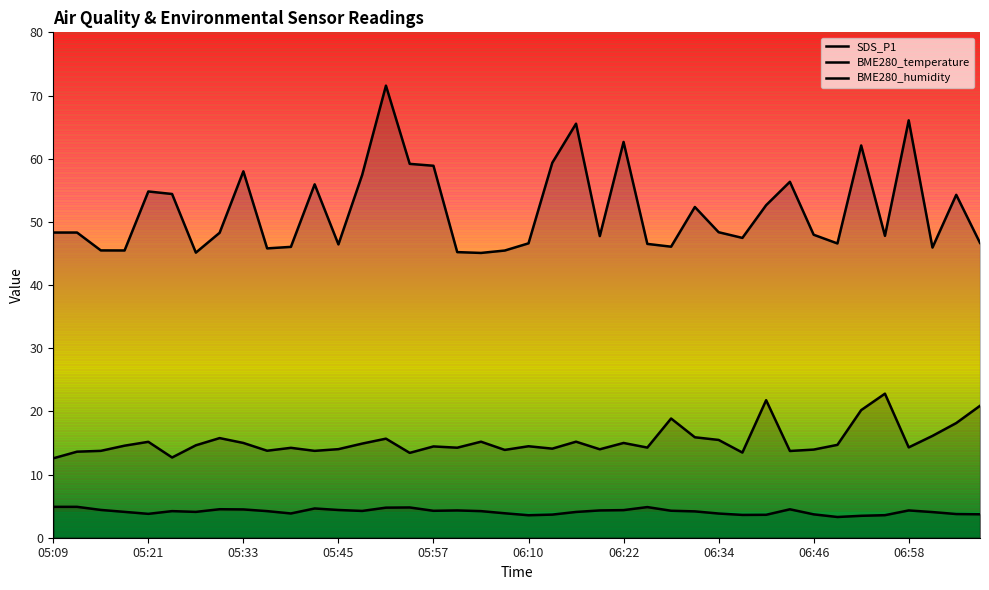

What position from the left is 05:45?

13